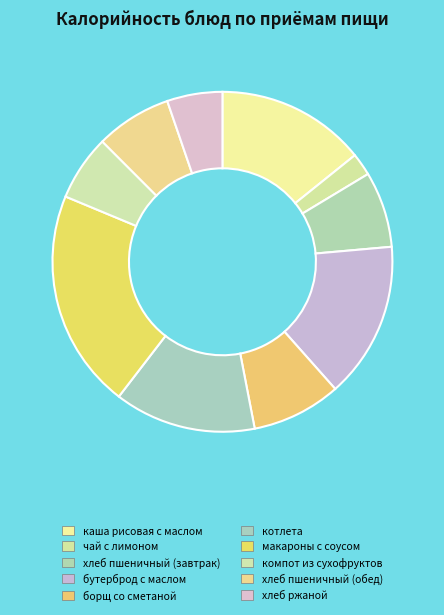

What is the ratio of the value at бутерброд с маслом to the value at борщ со сметаной?

1.7